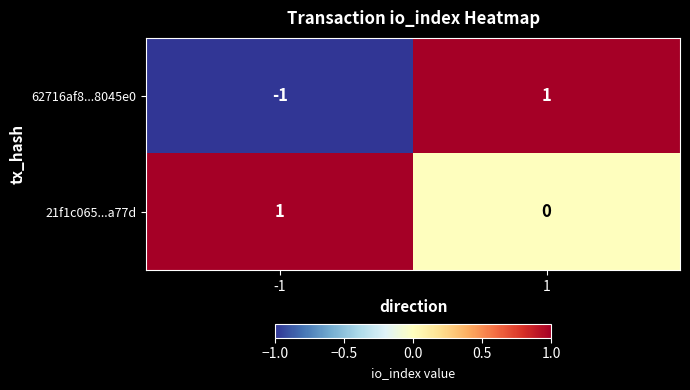

Reading left to right, extract all data points from this chart.

62716af8...8045e0: -1	1
21f1c065...a77d: 1	0